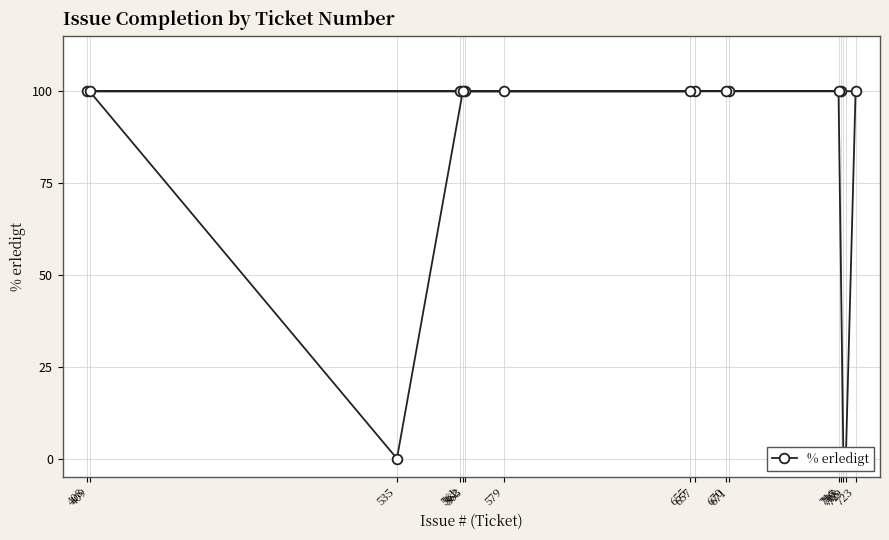

Where is the data nearest to the value 50?

719